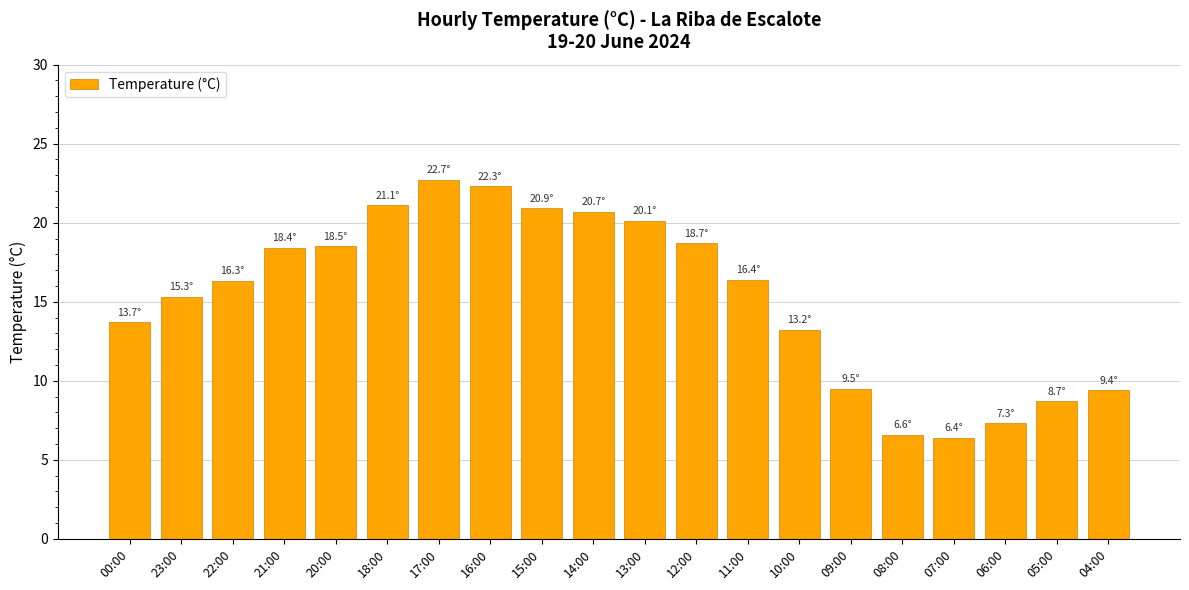

What is the change in value from 16:00 to 04:00?

-12.9